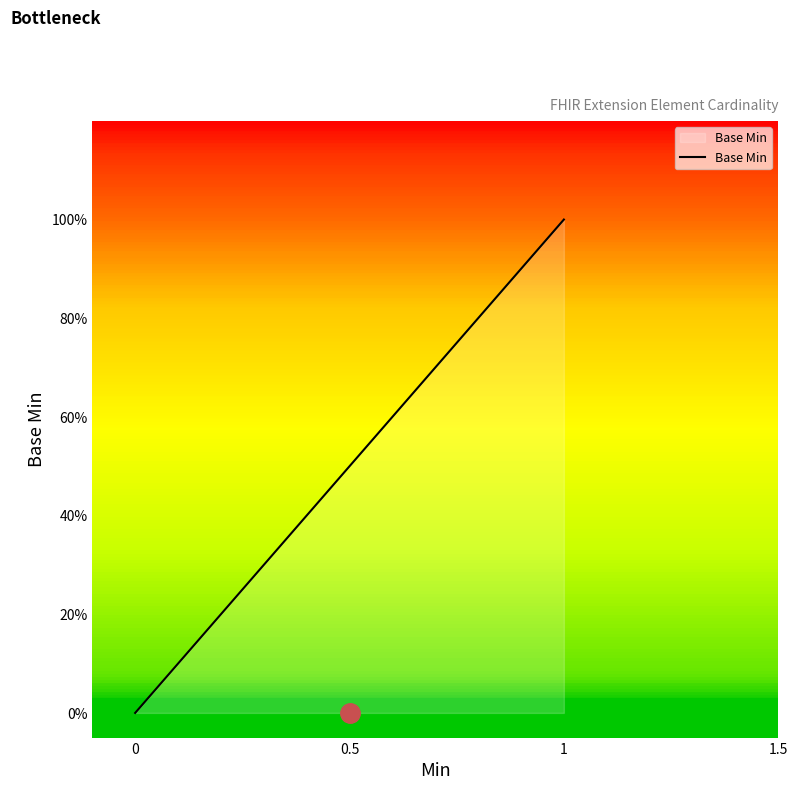

Does the chart have visible grid lines?

No